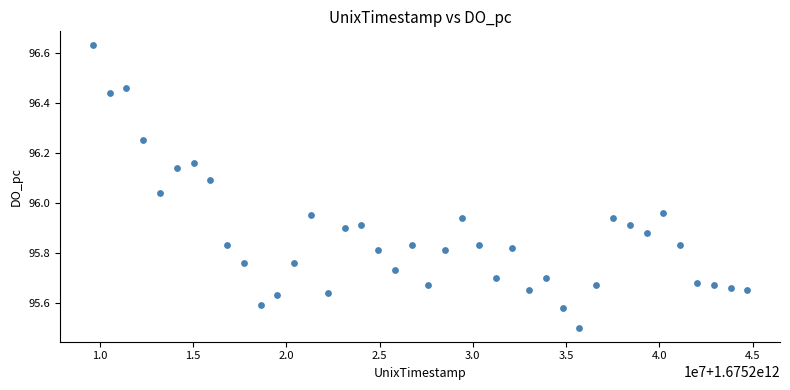

What is the range of Y values (max minus min)?

1.1